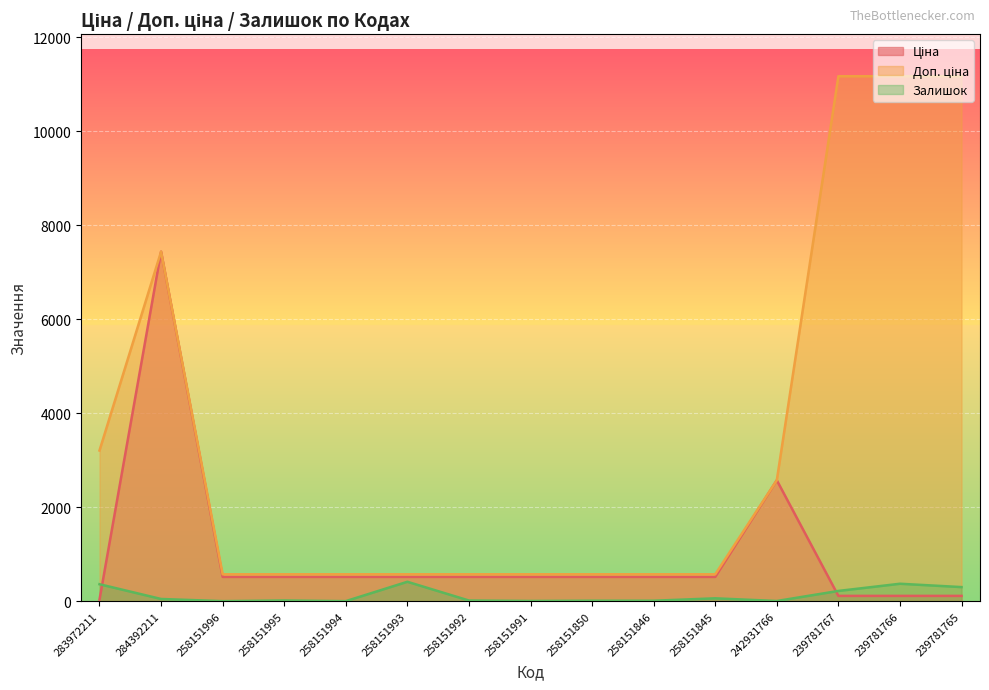

True or false: Доп. ціна and Залишок intersect in this chart.

False